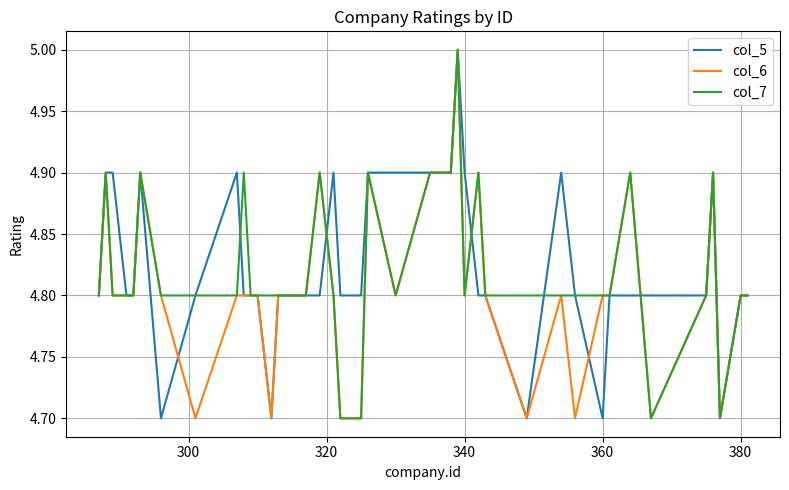

What is the maximum value shown in the chart?

5.0